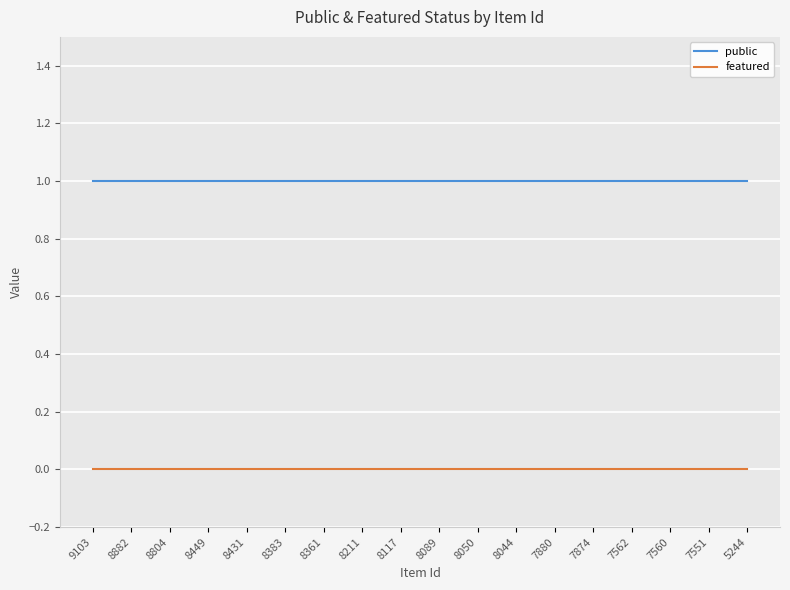

Is it true that featured equals 0 at 7560?

True